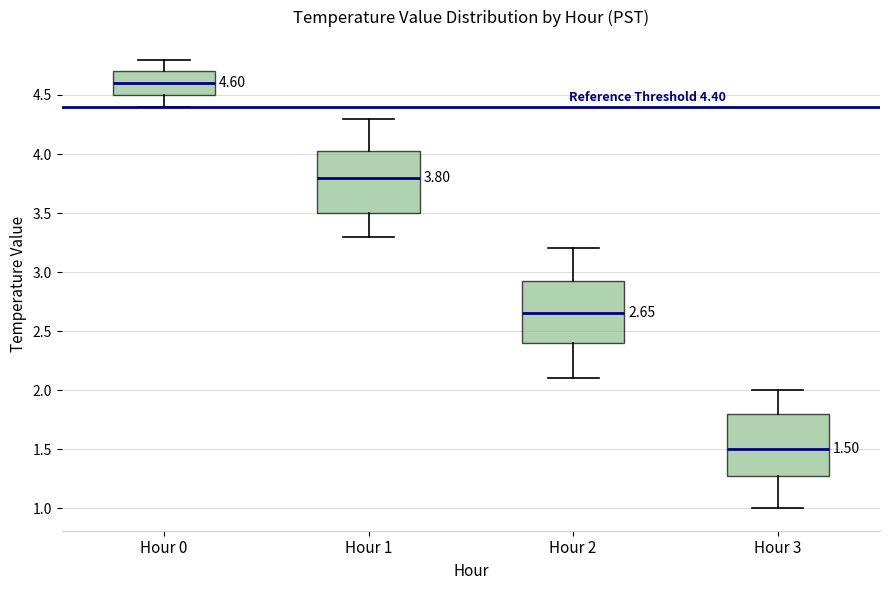

Which box has the lowest median line?

Hour 3